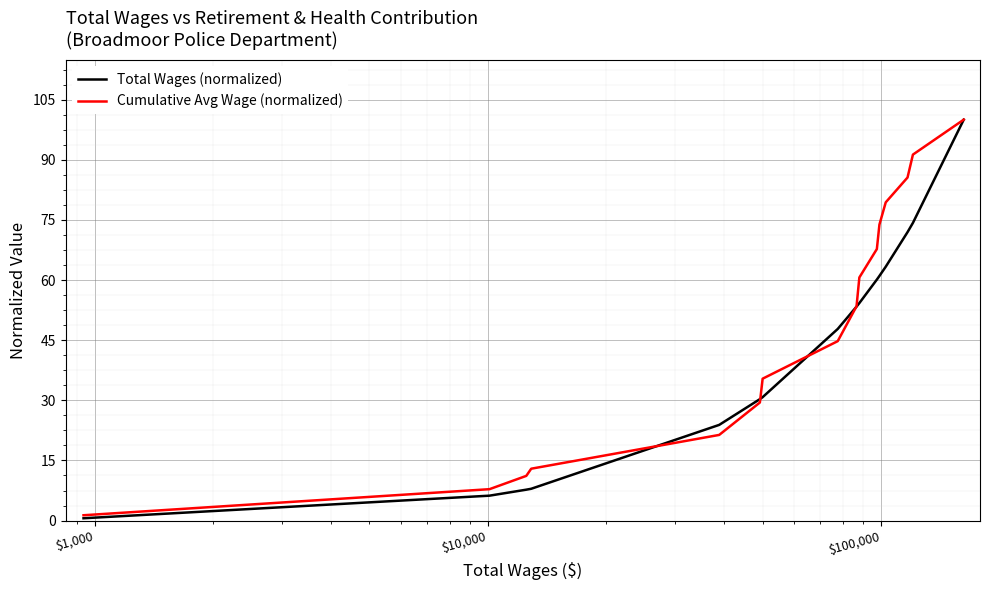

What is the maximum value for Cumulative Avg Wage (normalized)?

100.0